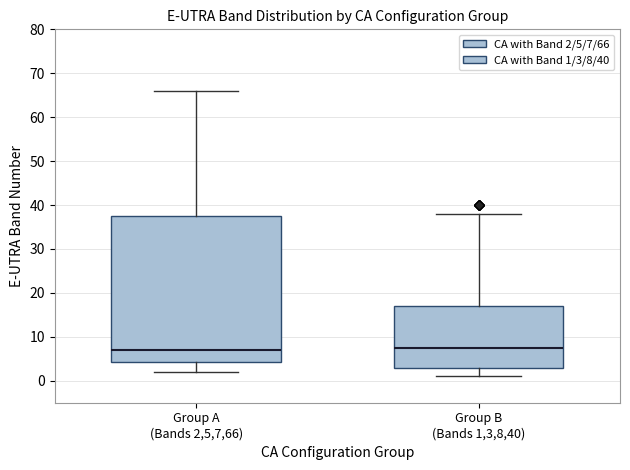

Where is the lower edge of the box for Group A (Bands 2,5,7,66) on the y-axis? The values are not printed on the chart, so give them approximately, as read against the axis.

4